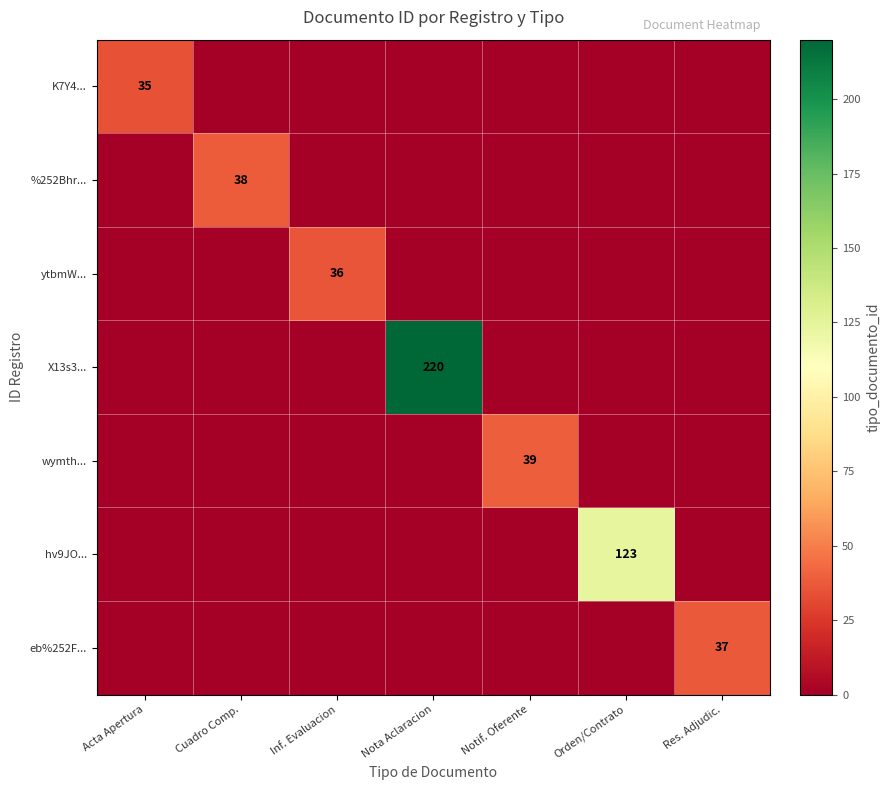

The K7Y4... series shows 35 at Acta Apertura. True or false?

True